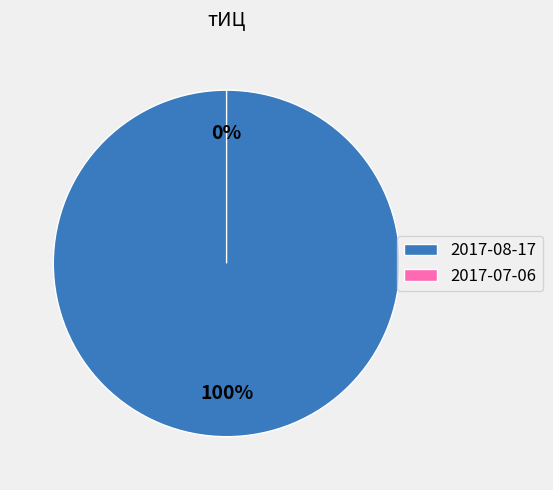

Which category accounts for the majority?

2017-08-17